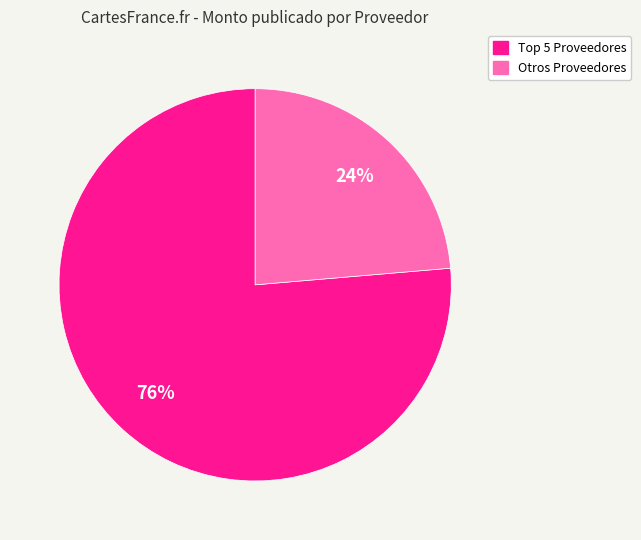

To the nearest percent, what is the average slice percentage?

50%